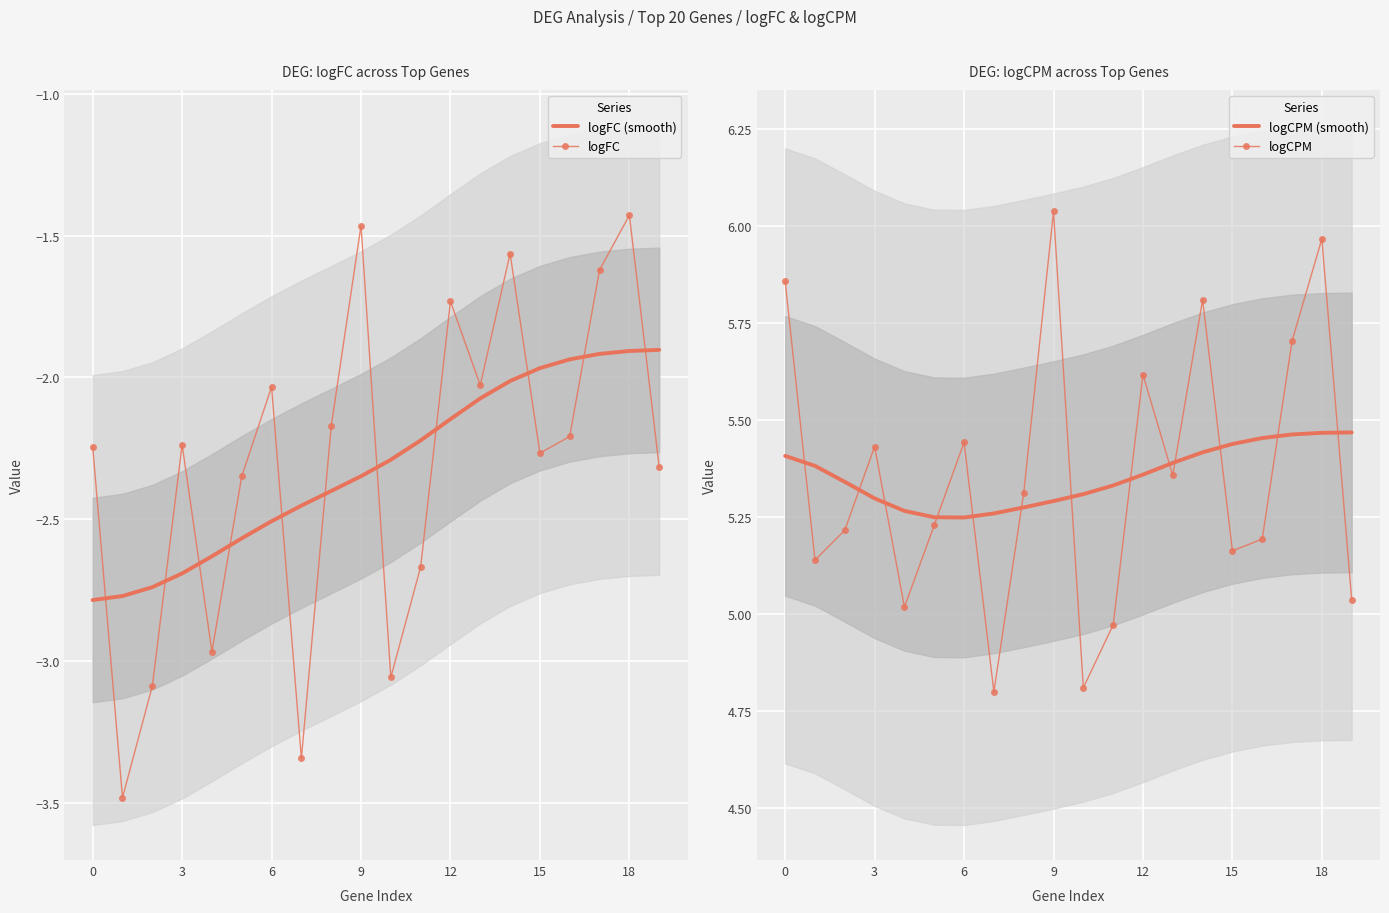

The value of logCPM (smooth) at 18 is 2.8. True or false?

False